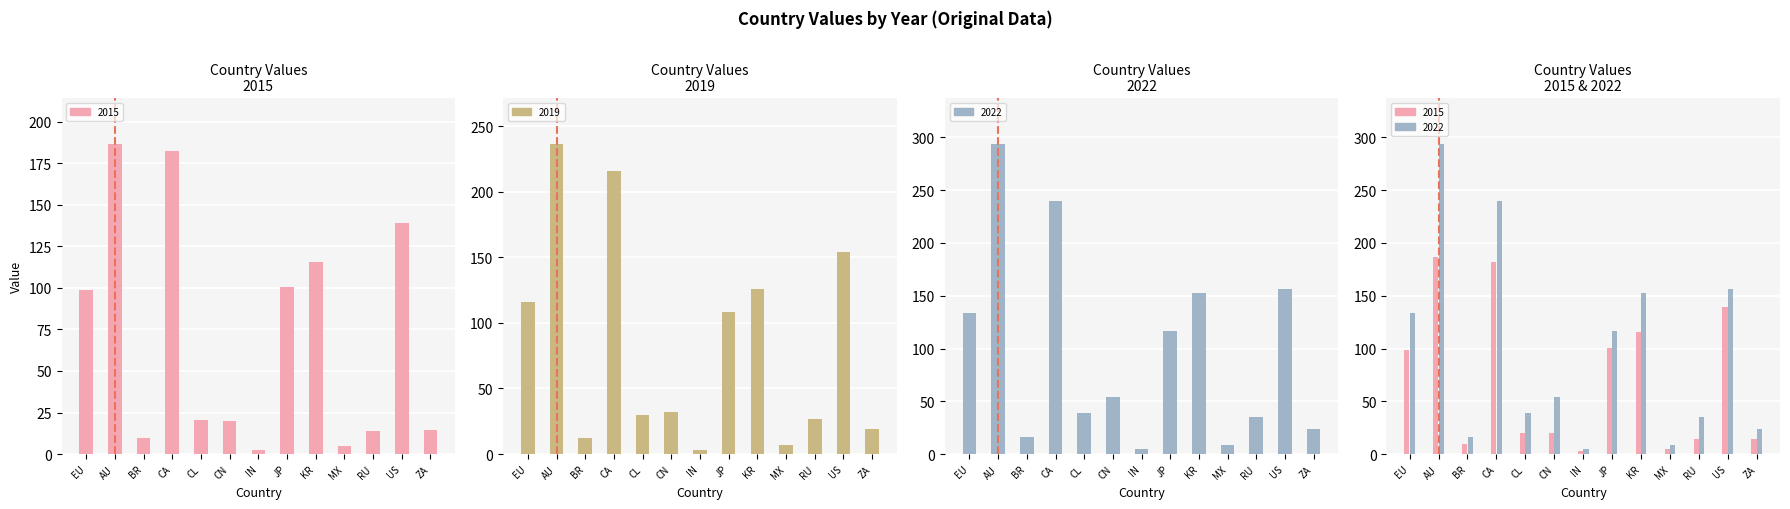

How many categories are shown in the chart?

13